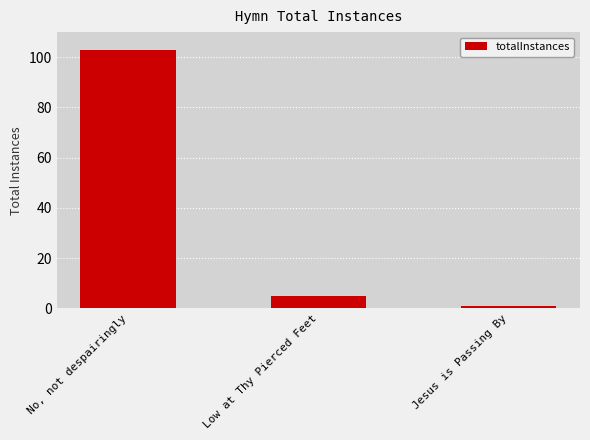

What is the ratio of the value at No, not despairingly to the value at Low at Thy Pierced Feet?

20.6